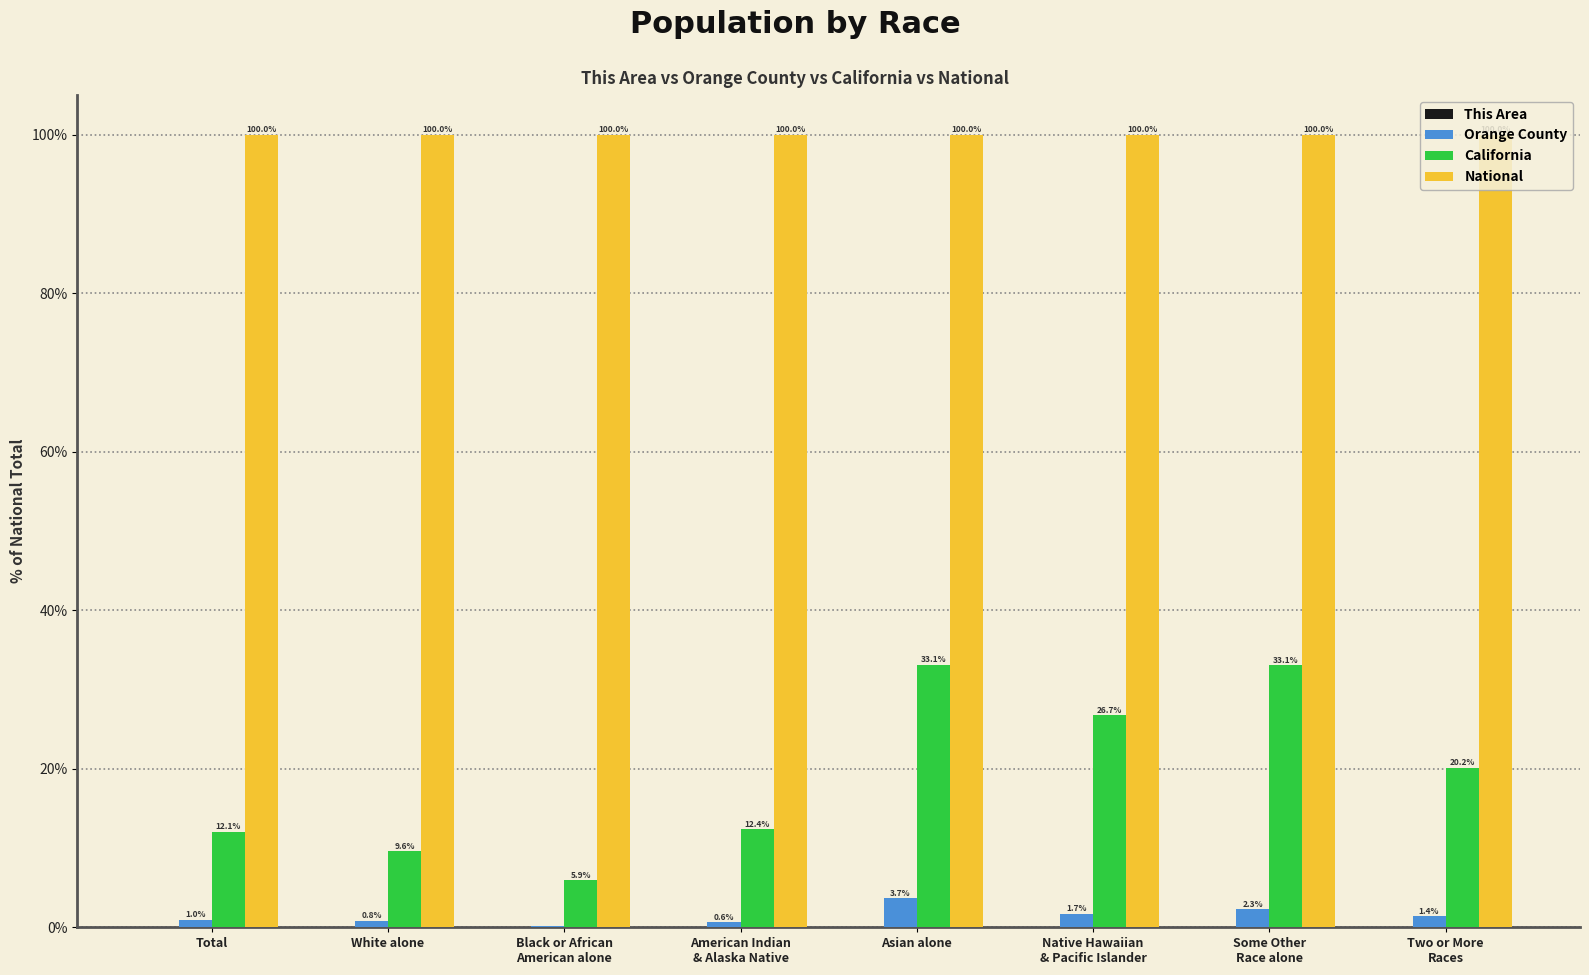

At which label does California first exceed 20?

Asian alone